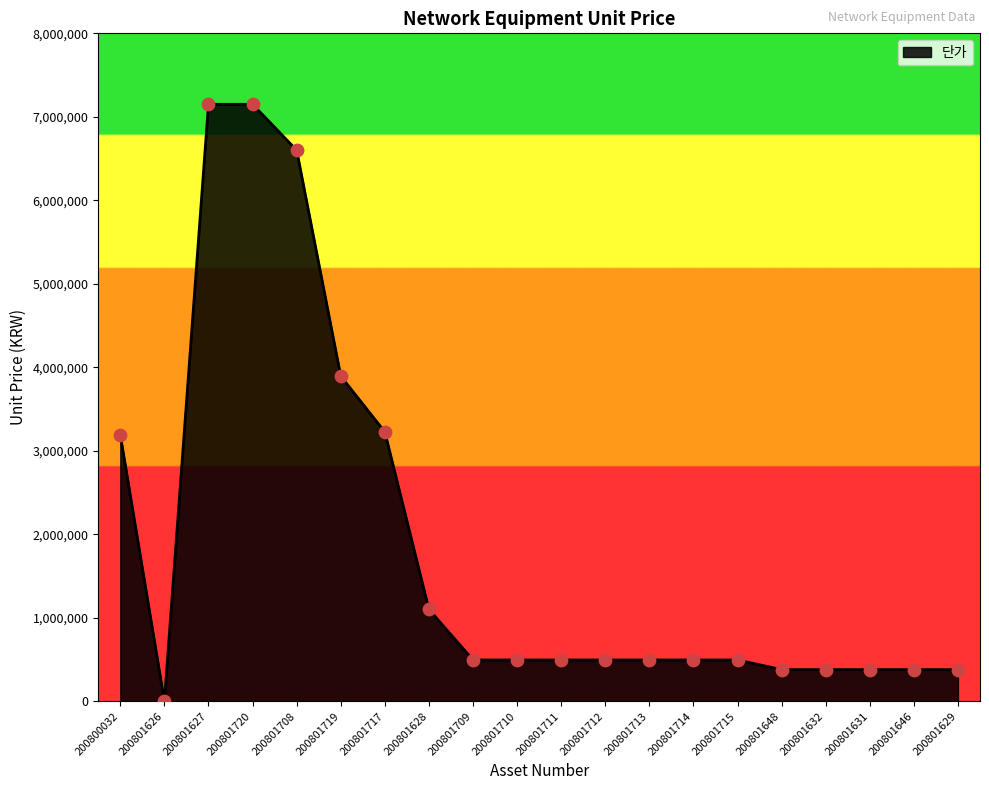

What is the ratio of the value at 200801629 to the value at 200801719?

0.1